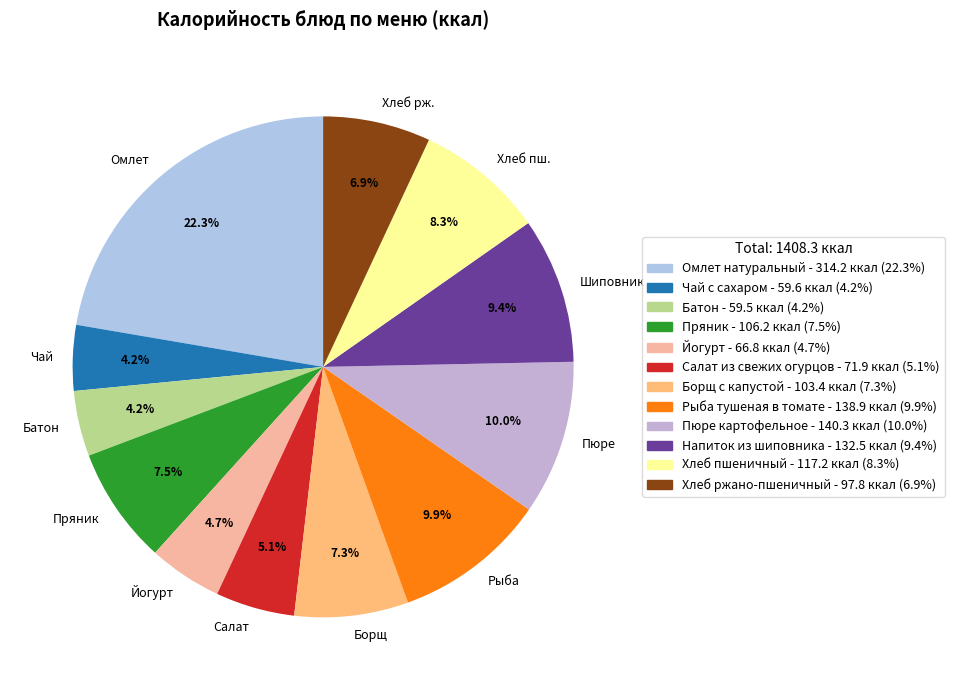

What is the largest slice in the pie chart?

Омлет